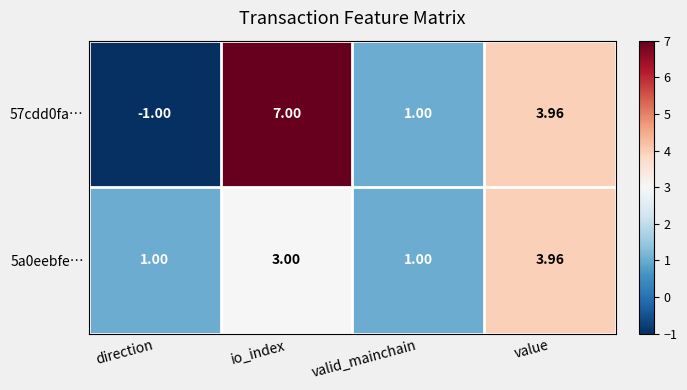

What is the minimum value shown in the chart?

-1.0